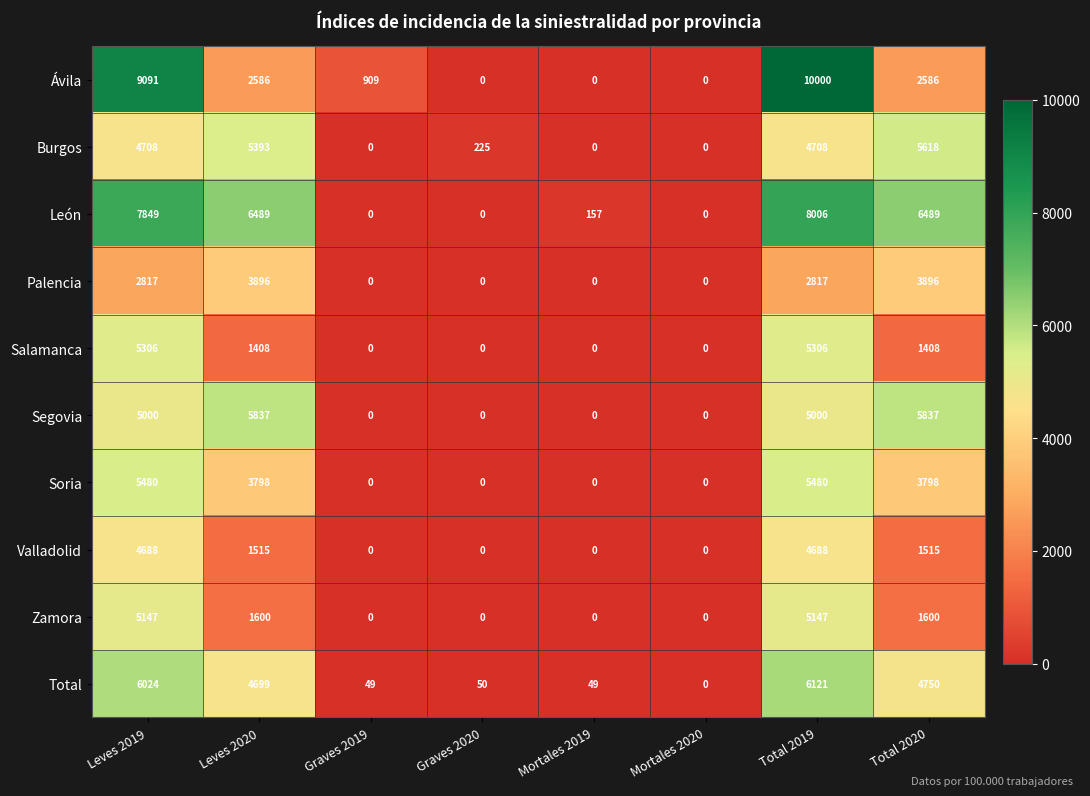

Where is Total nearest to the value 3060?

Leves 2020